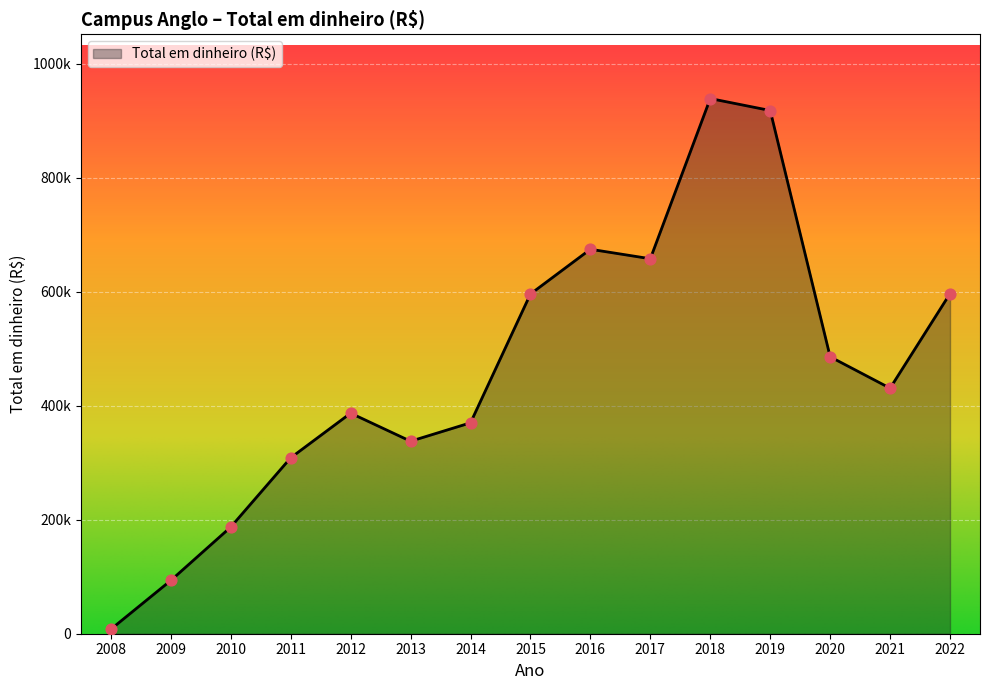

Which has a higher value, 2010 or 2016?

2016